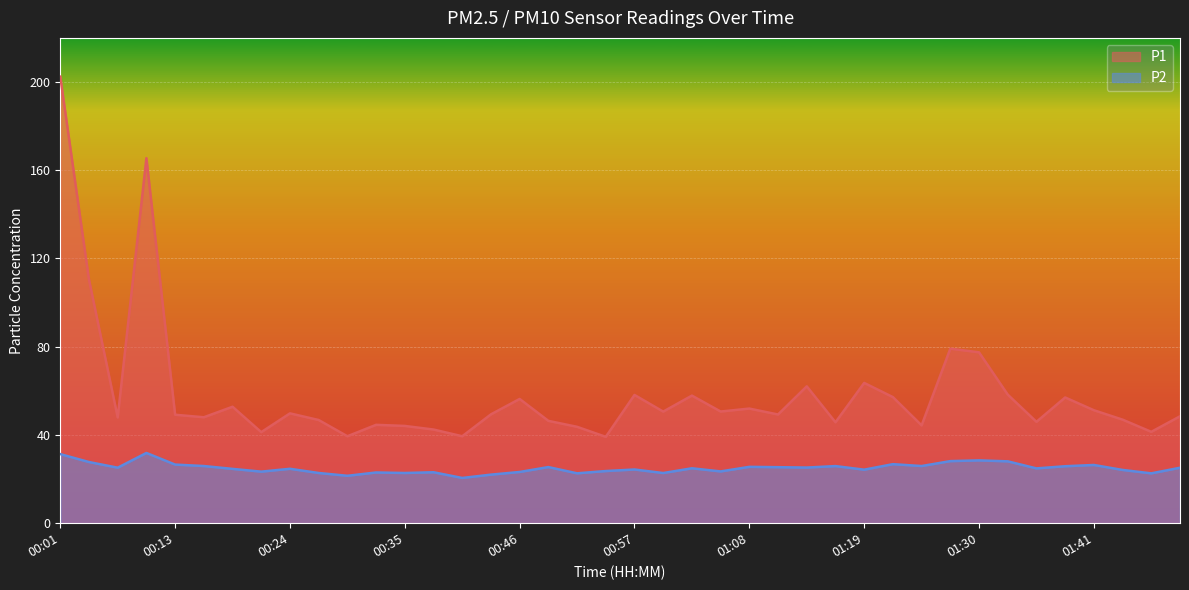

The P2 series shows 41.7 at 01:33. True or false?

False